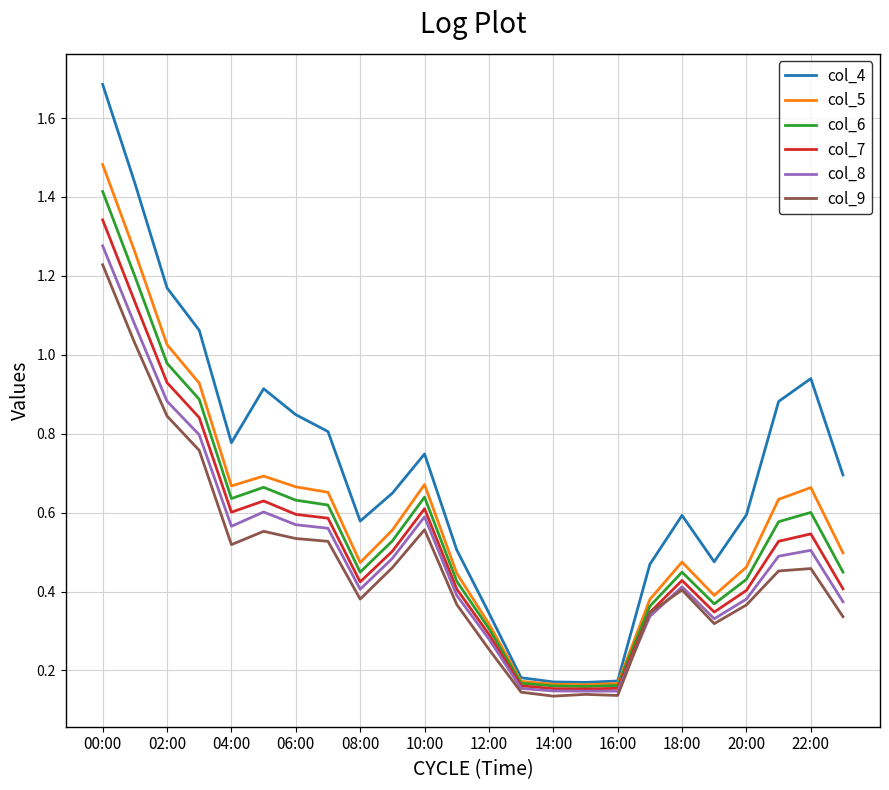

What is the greatest value displayed?

1.7